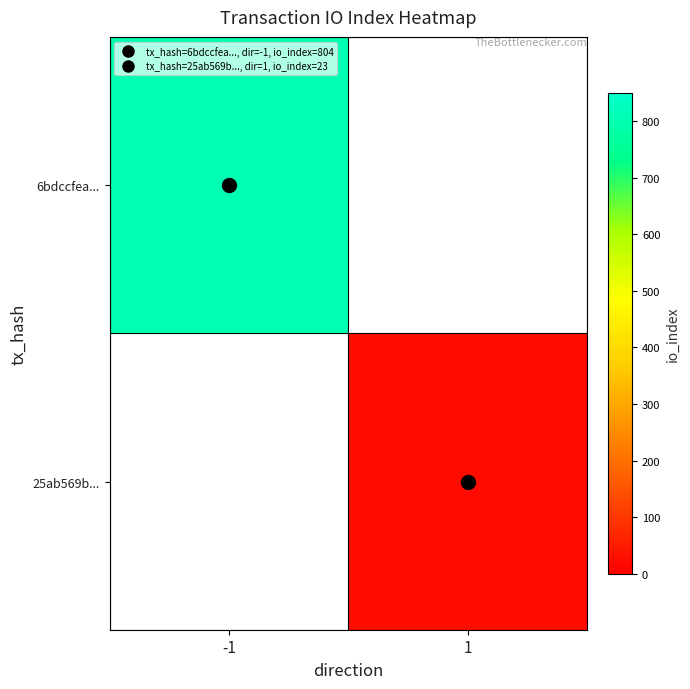

Is the value of 6bdccfea... at -1 greater than the value of 25ab569b... at -1?

No